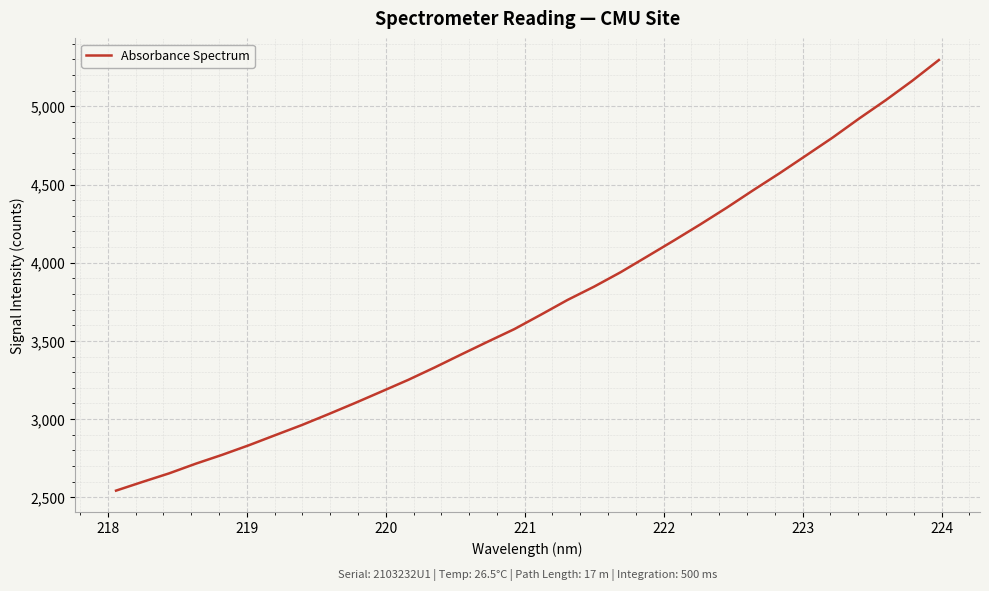

How many series are shown in this chart?

1